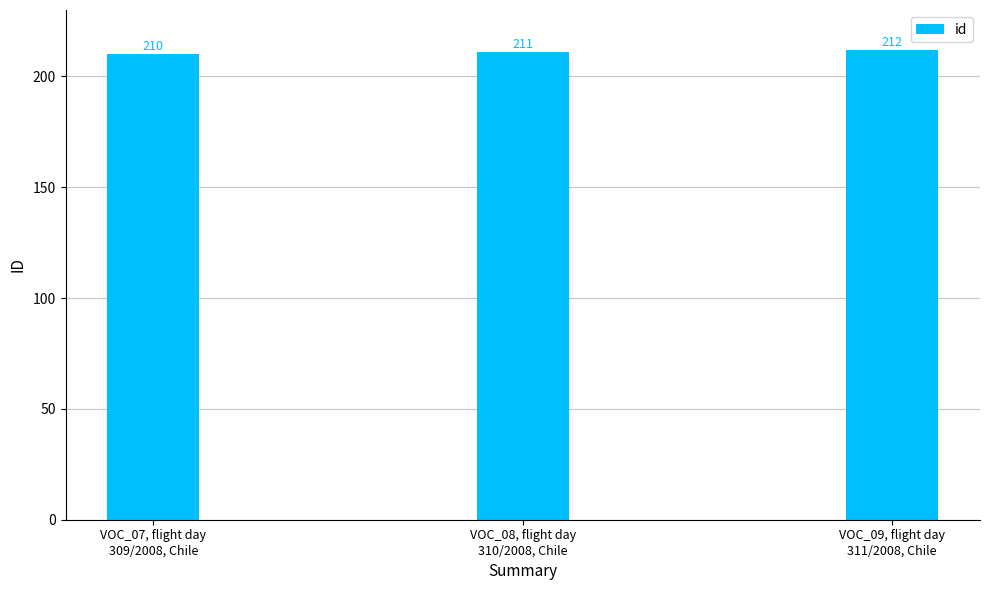

At which label is the value closest to 211?

VOC_08, flight day
310/2008, Chile